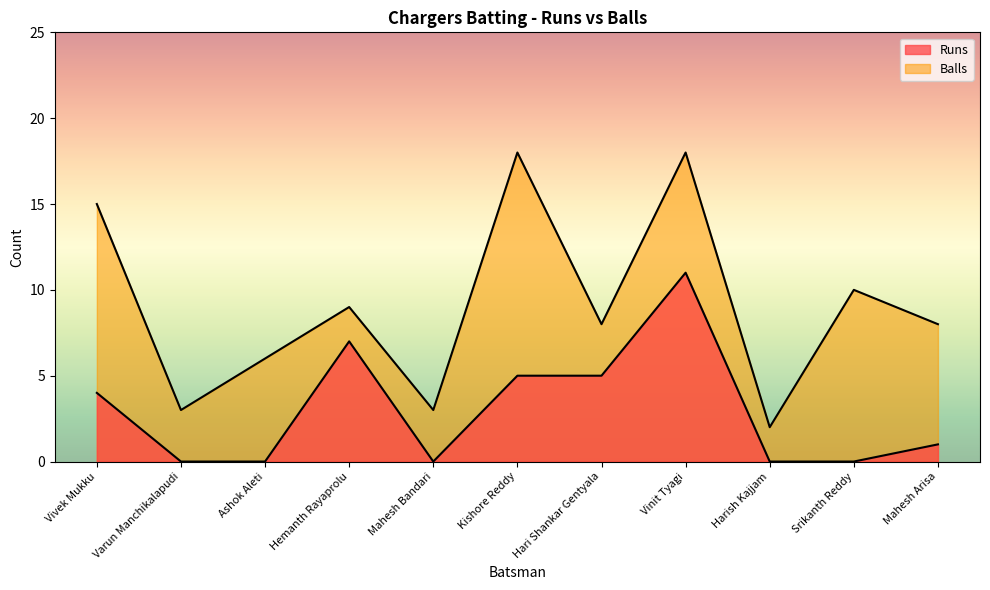

Which series has the largest total across all categories?

Balls